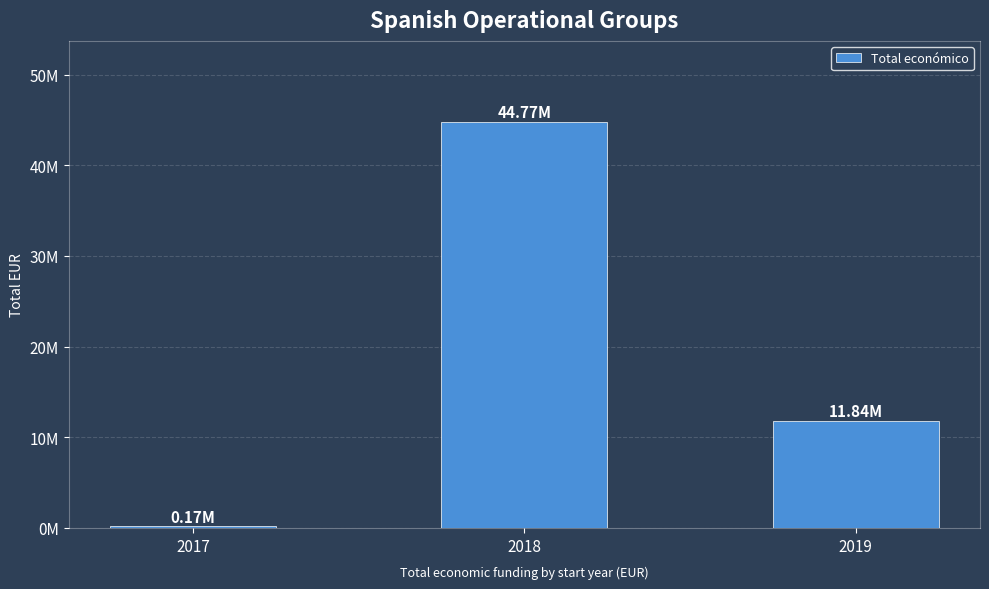

Are the bars horizontal?

No